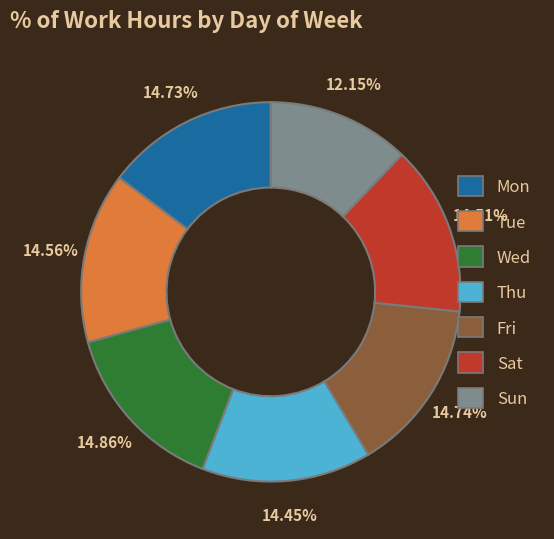

How many segments does this pie chart have?

7